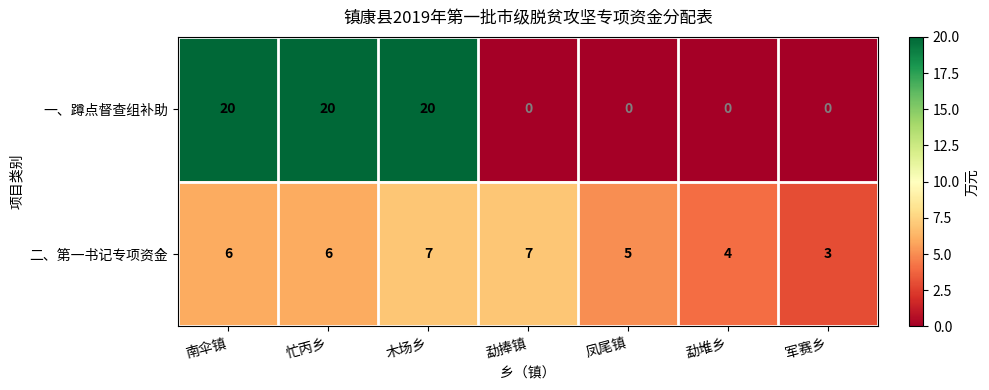

What is the difference between the maximum and minimum values in the 二、第一书记专项资金 series?

4